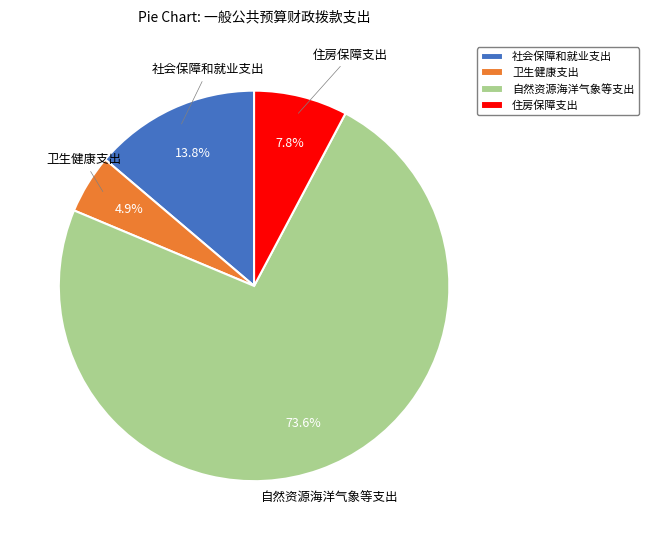

What is the ratio of the value at 社会保障和就业支出 to the value at 自然资源海洋气象等支出?

0.2